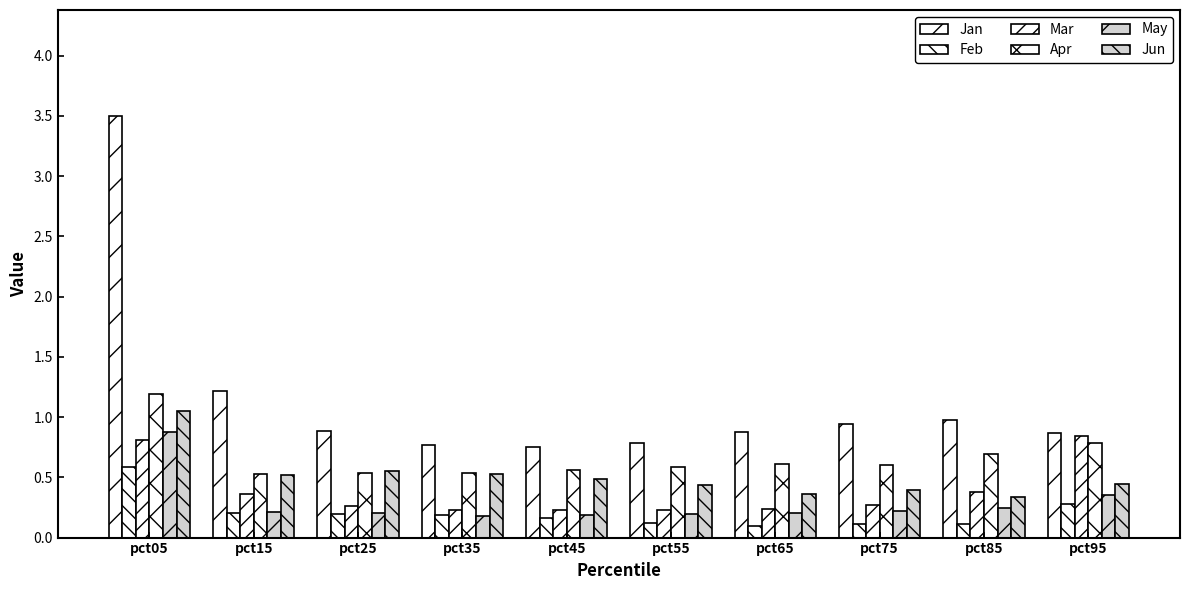

How many bars are there in total?

60